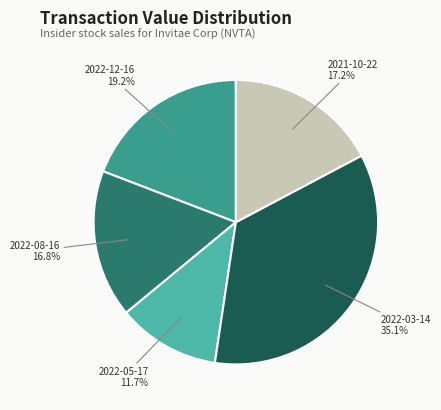

To the nearest percent, what portion does 2022-05-17 represent?

12%